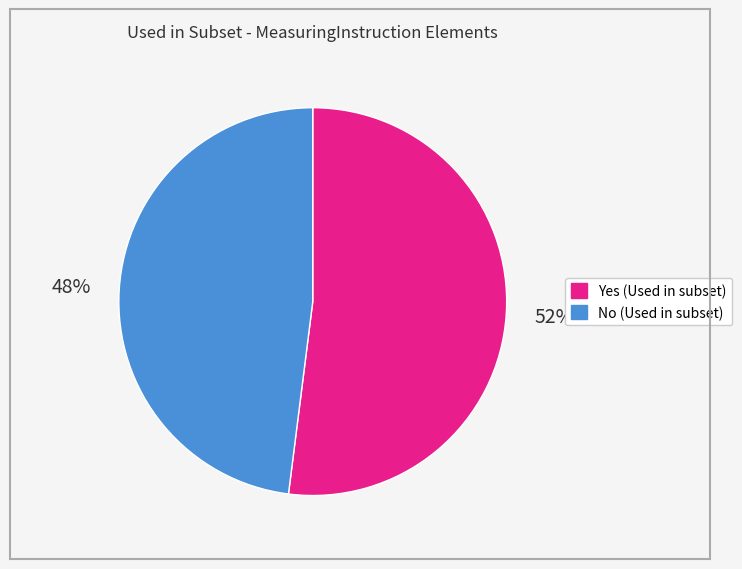

Count the number of slices in the pie.

2